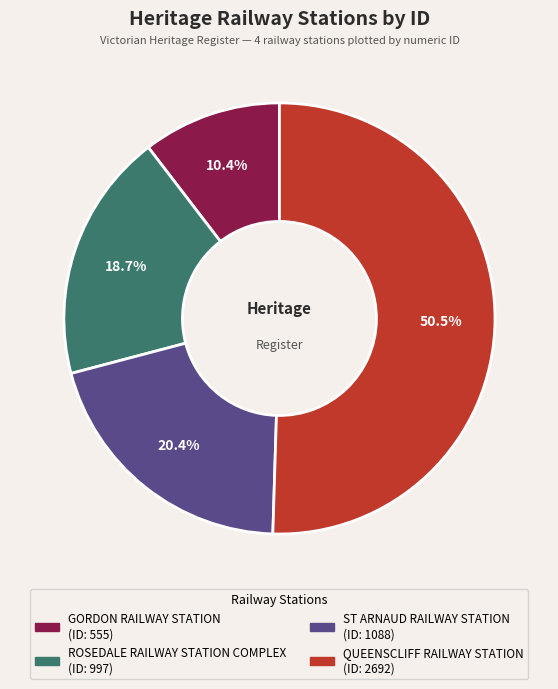

Which has a higher value, ST ARNAUD RAILWAY STATION or QUEENSCLIFF RAILWAY STATION?

QUEENSCLIFF RAILWAY STATION